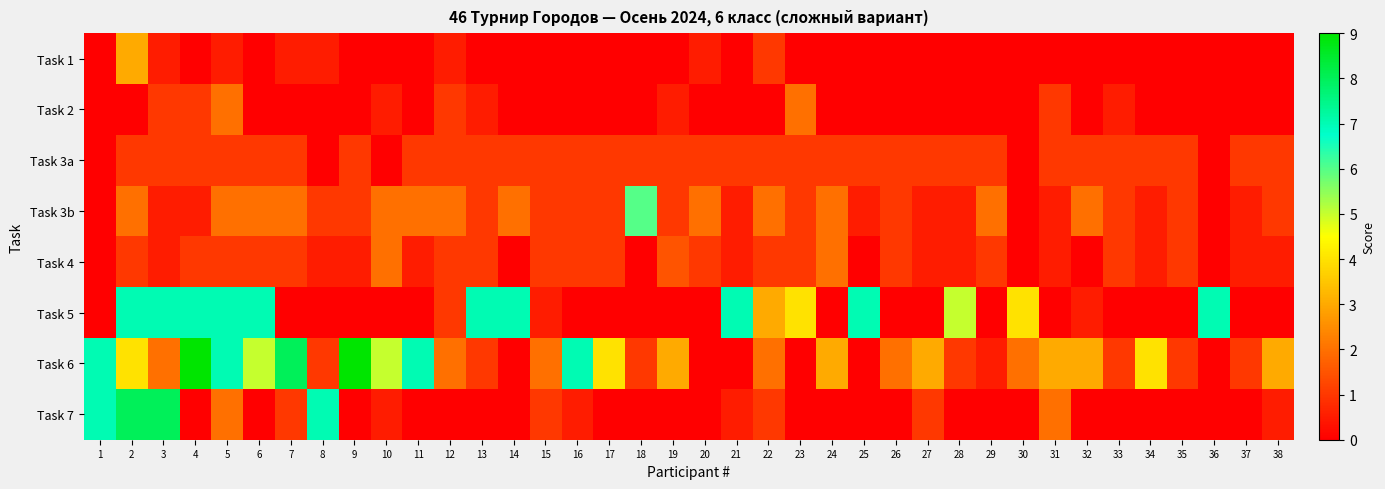

List the series in order of their peak value, lowest first.

Task 3a, Task 2, Task 4, Task 1, Task 3b, Task 5, Task 7, Task 6